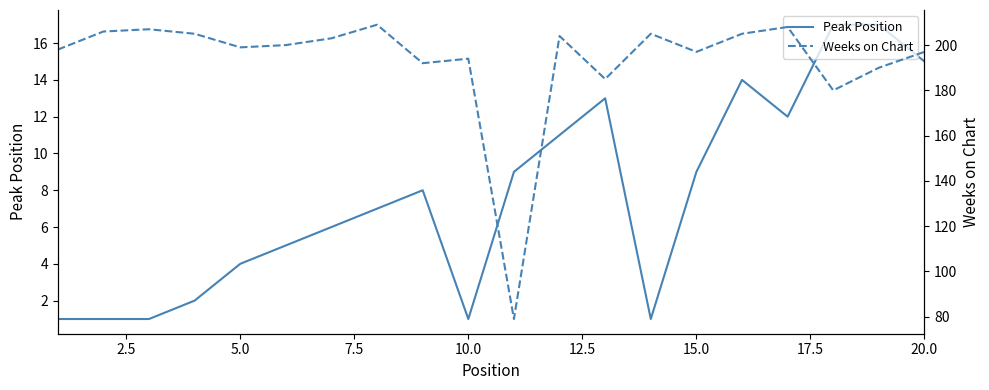

The value of Peak Position at 20.0 is 15. True or false?

True